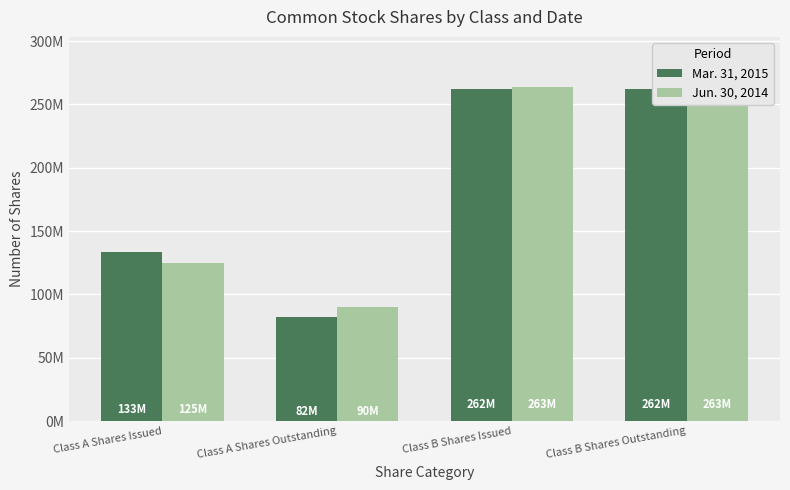

What is the total value across all series at Class B Shares Issued?

526000000